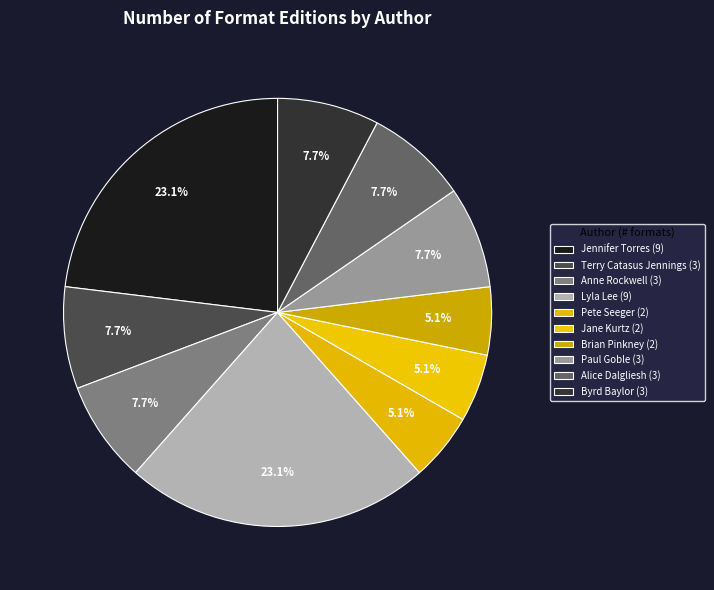

How many segments does this pie chart have?

10